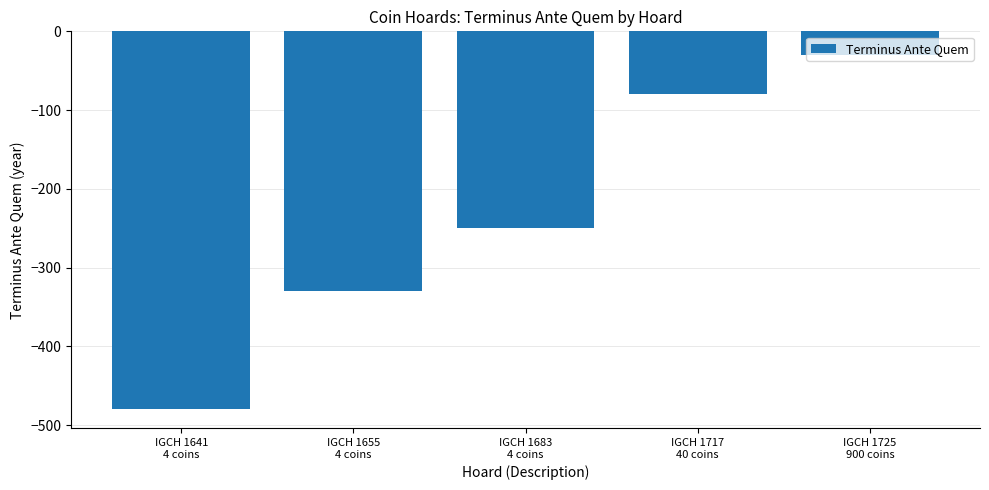

How many data points are above -250?

2